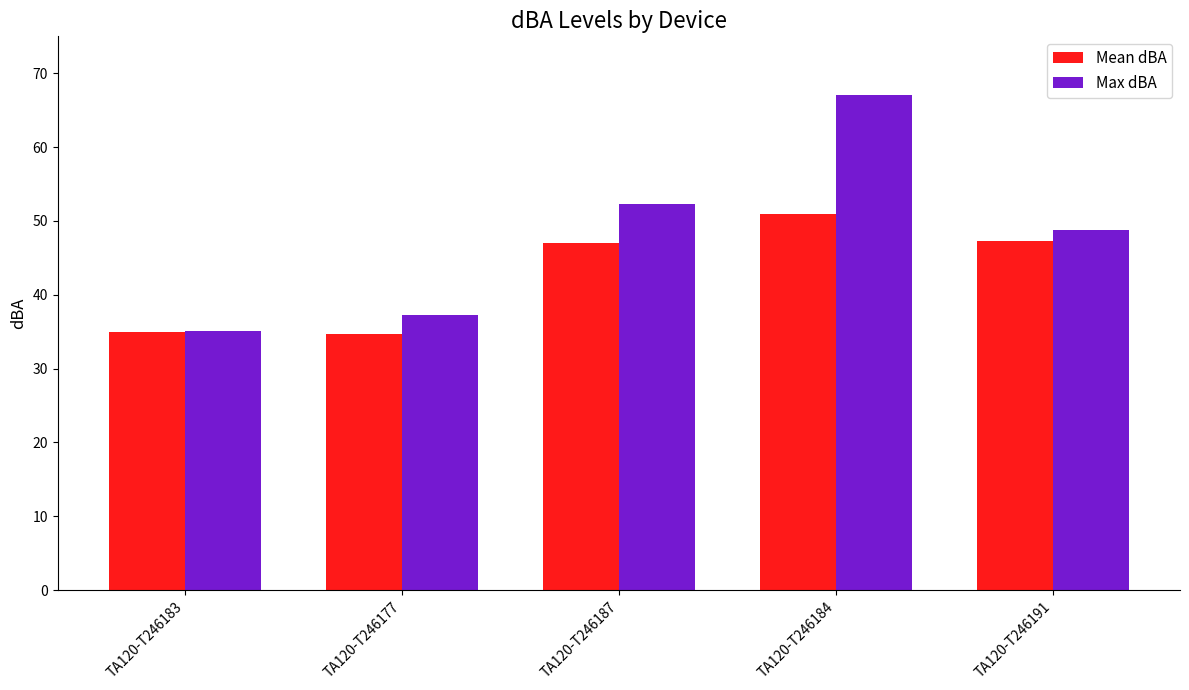

What is the difference between the Mean dBA values at TA120-T246183 and TA120-T246177?

0.2